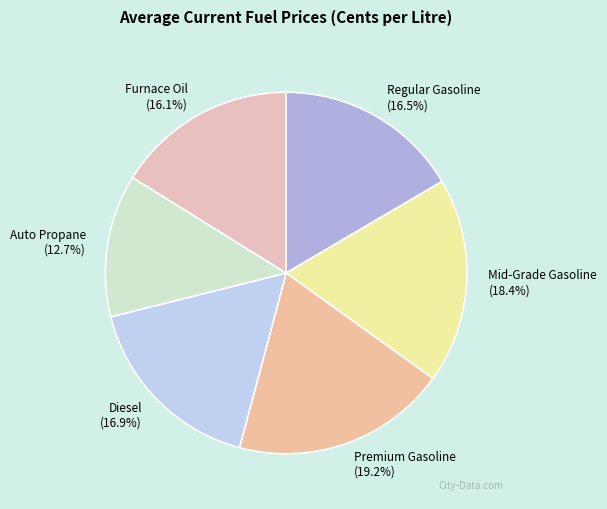

Which slice is the smallest?

Auto Propane